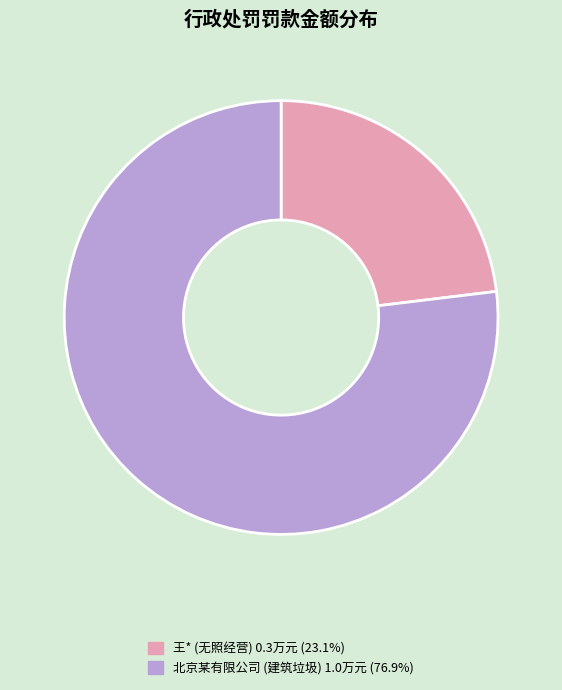

Does any single category account for the majority?

Yes